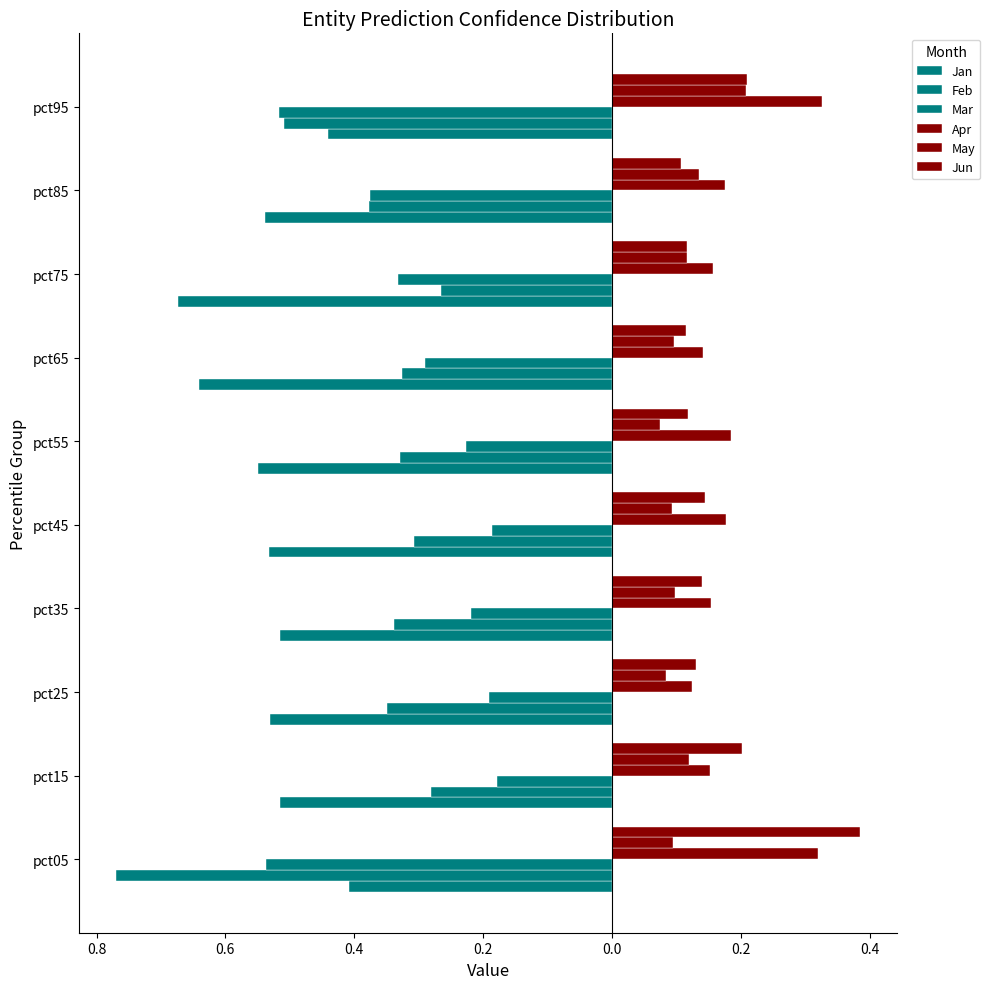

Which series has the widest spread of values?

Feb